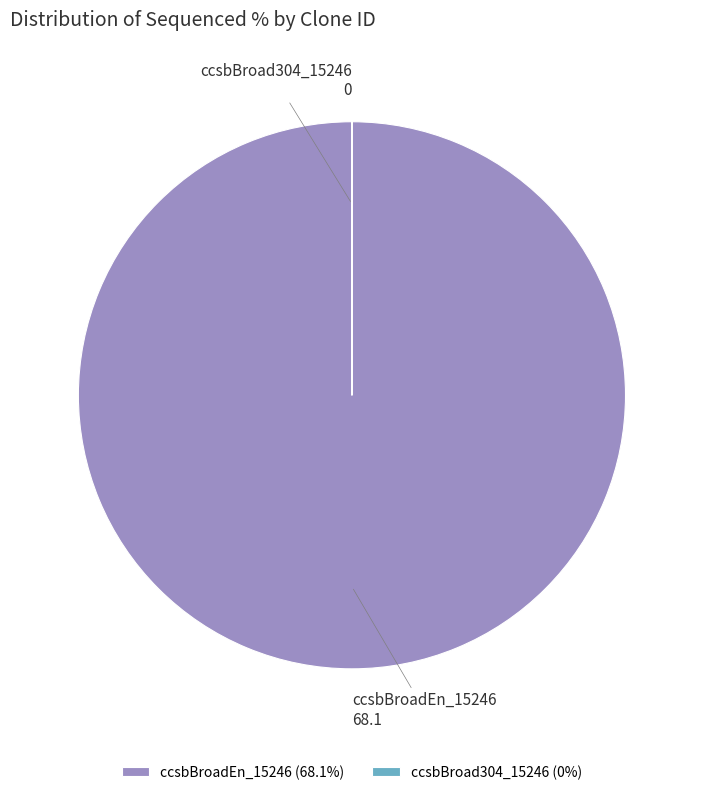

Is ccsbBroadEn_15246 (68.1%) the majority of the pie?

Yes